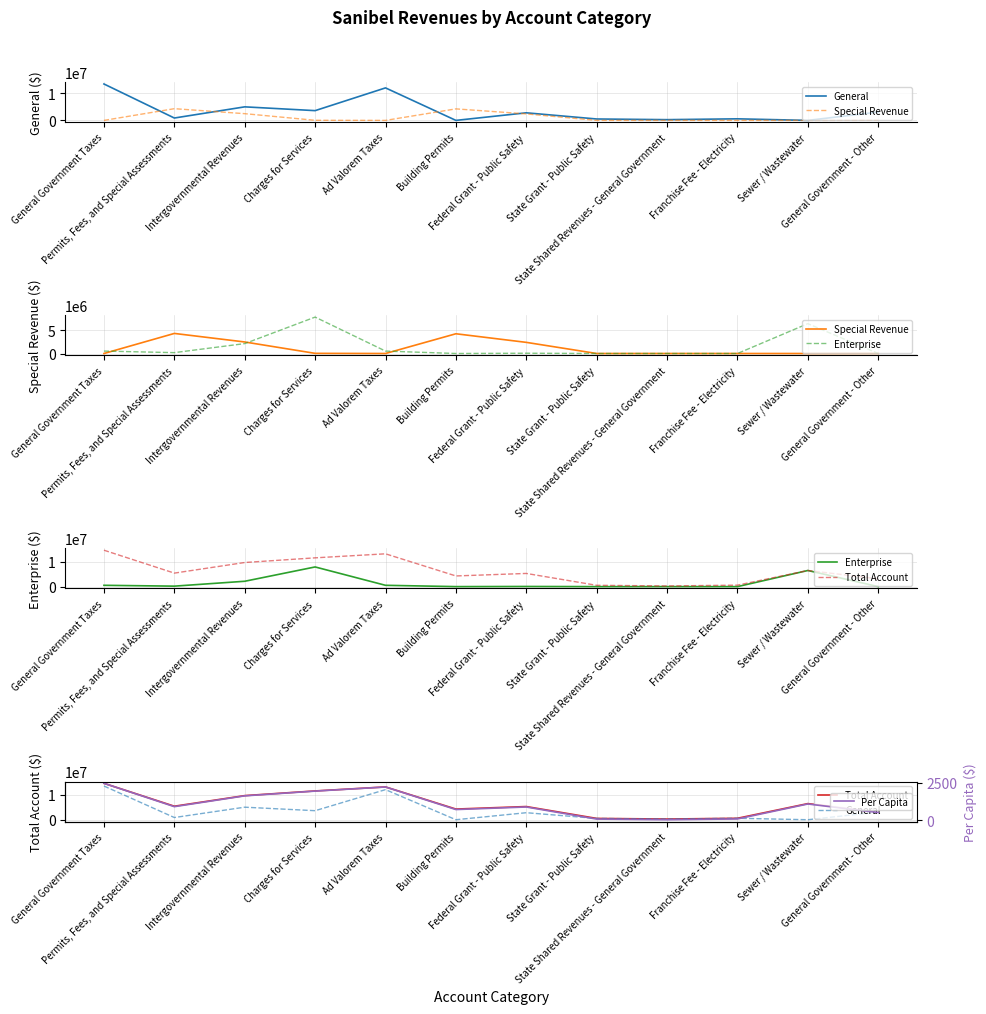

Which series has the largest range (max minus min)?

Total Account